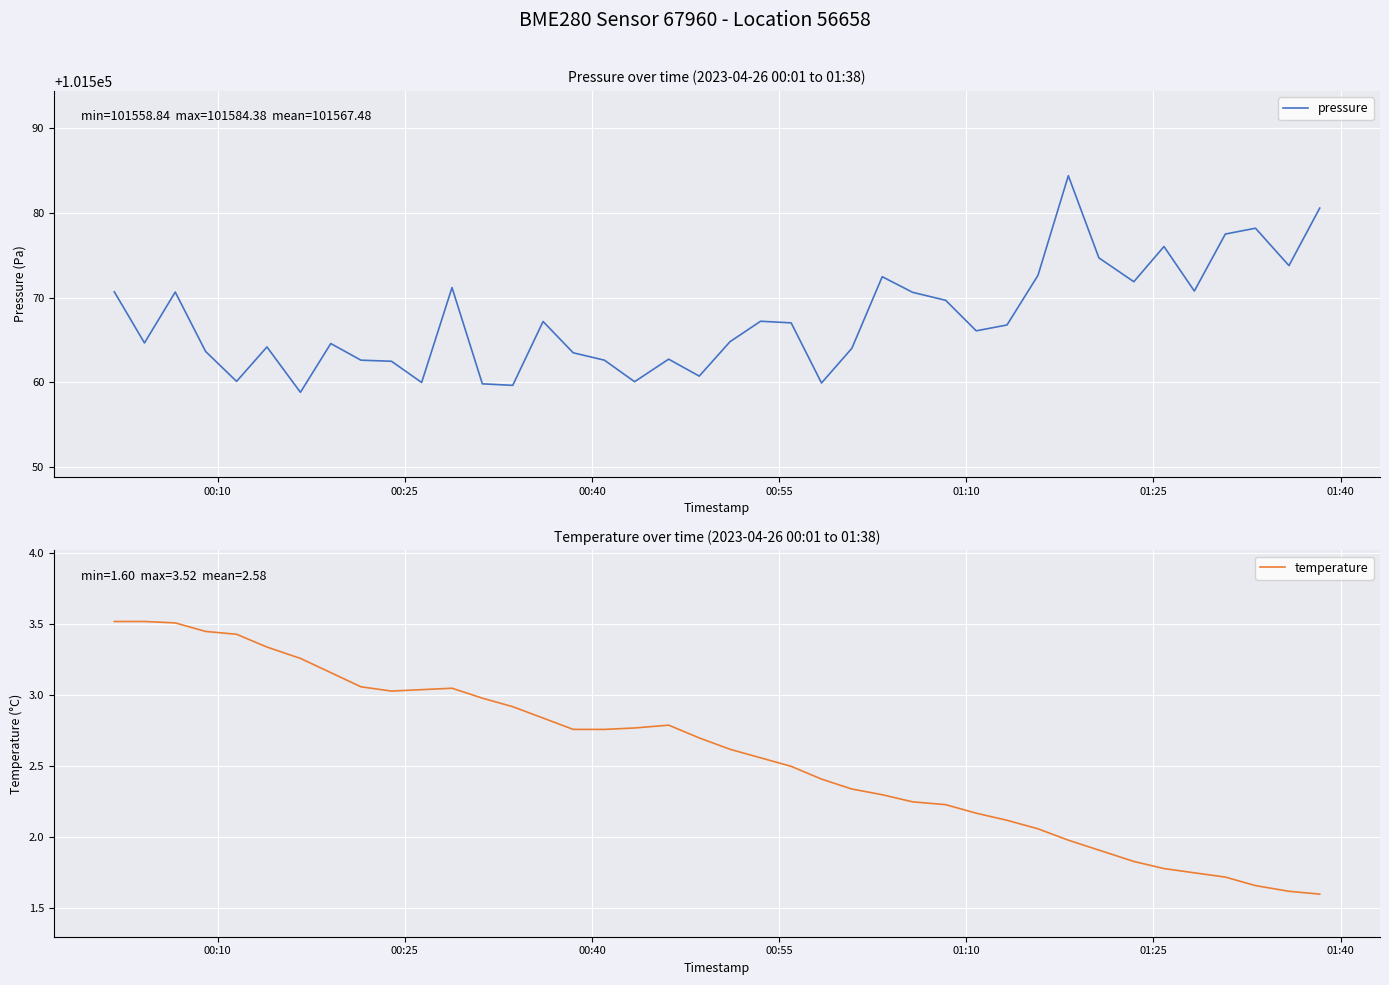

At how many categories does at least one series exceed 43526?

40